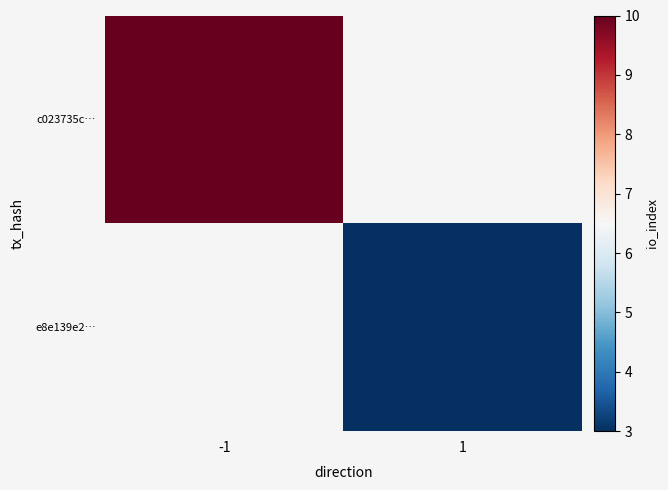

How many distinct data groups are displayed?

2